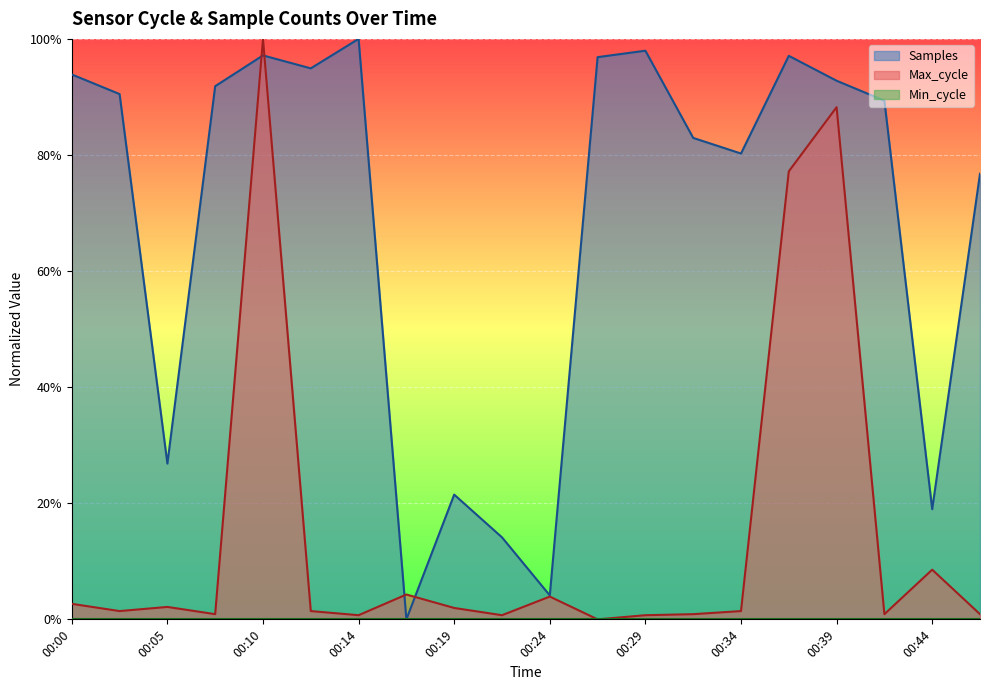

The value of Samples at 00:46 is 0.8. True or false?

True